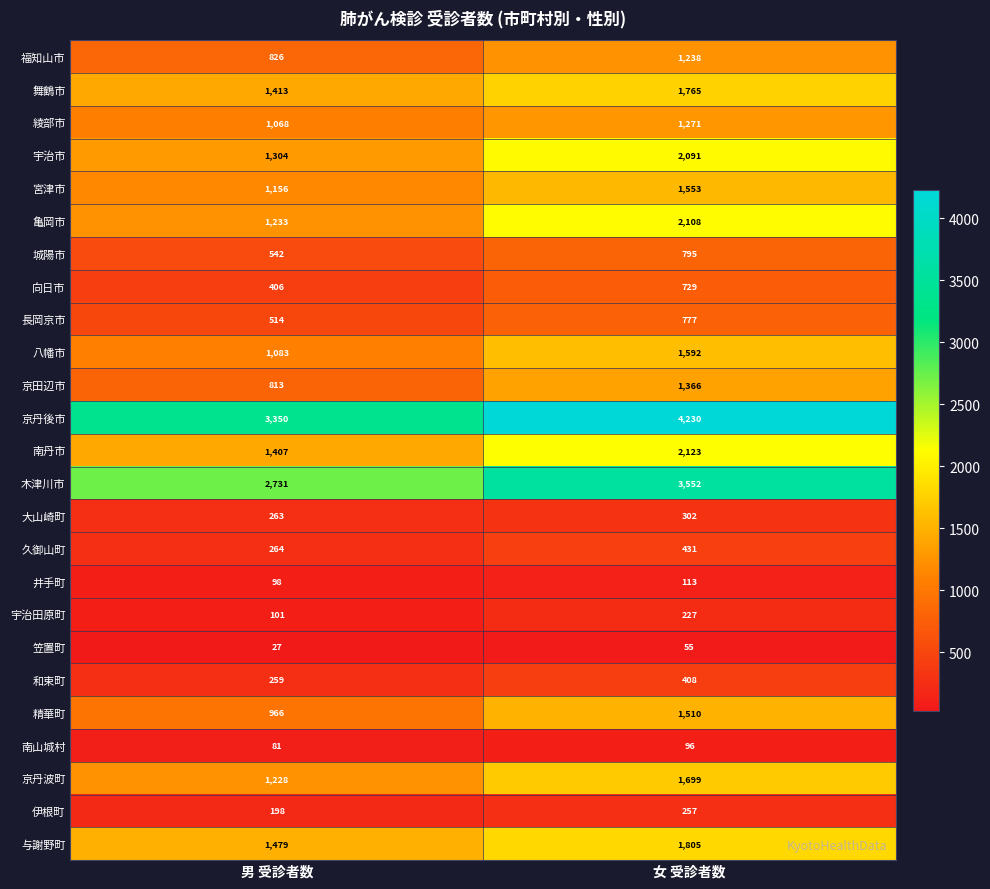

At which label is 井手町 closest to 105?

男 受診者数